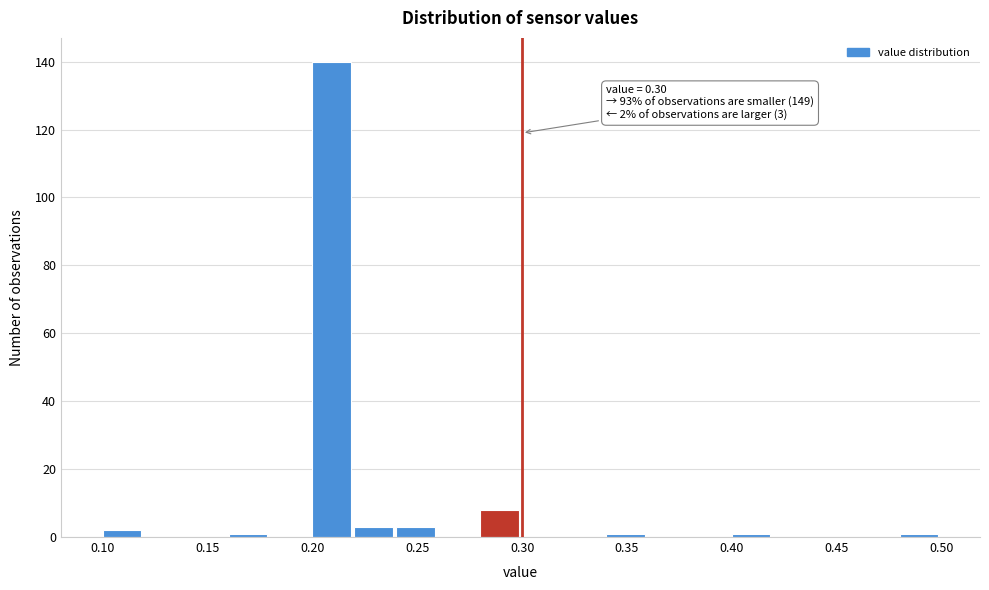

Which range on the x-axis has the tallest bar?

0.20 to 0.22